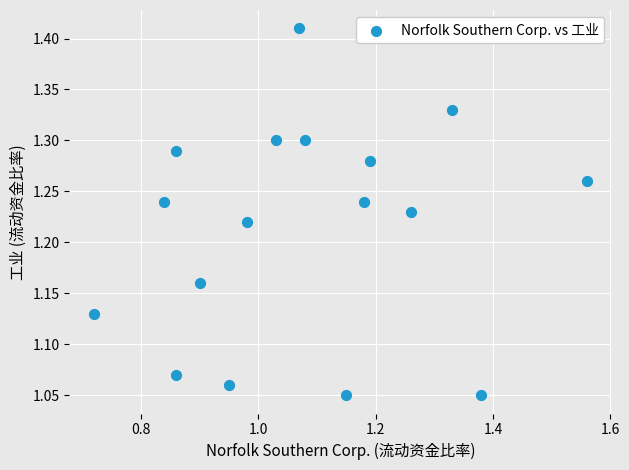

What is the range of X values (max minus min)?

0.8